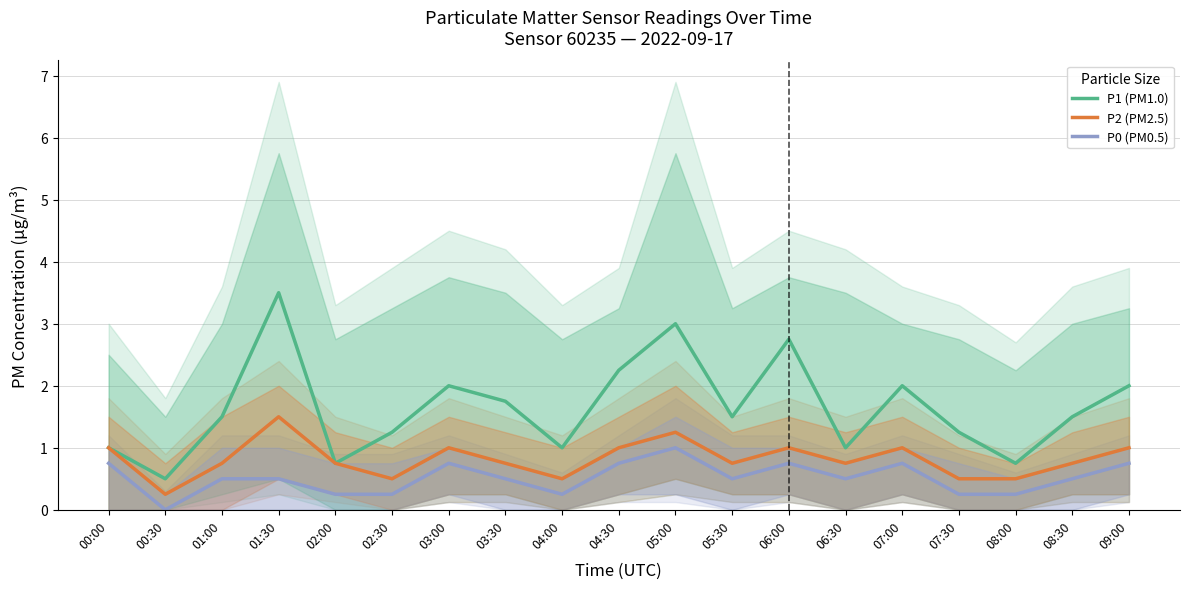

What is the maximum value for P0 (PM0.5)?

1.0